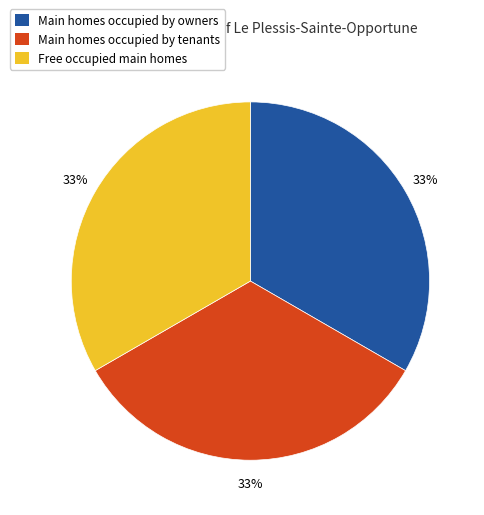

Is there any slice that represents more than half of the pie?

No